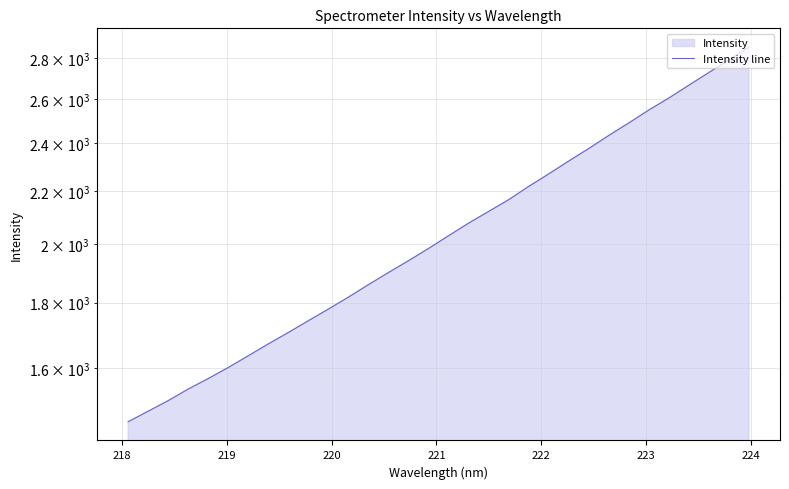

What value does the data have at 218?

1479.8